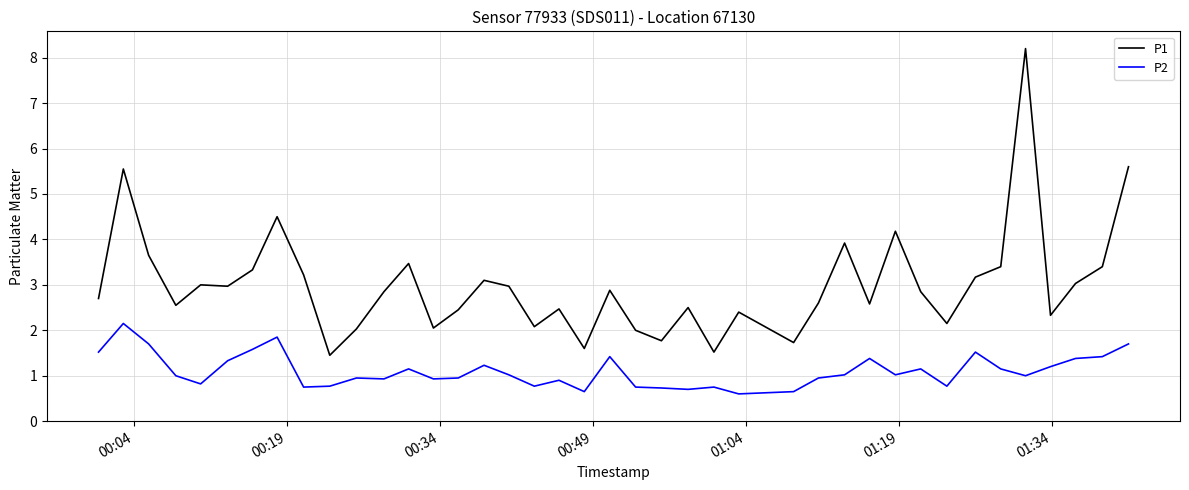

Which series has the largest total across all categories?

P1